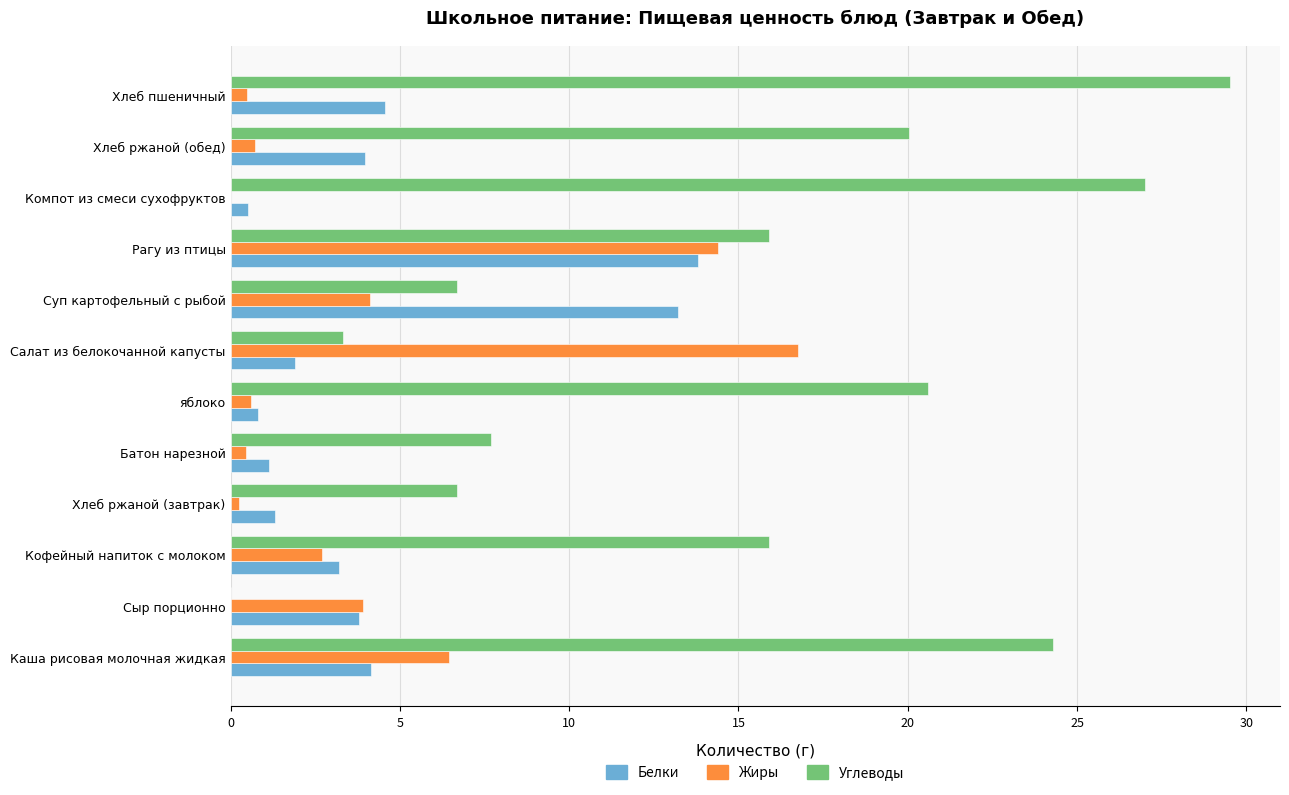

Which series has the largest range (max minus min)?

Углеводы